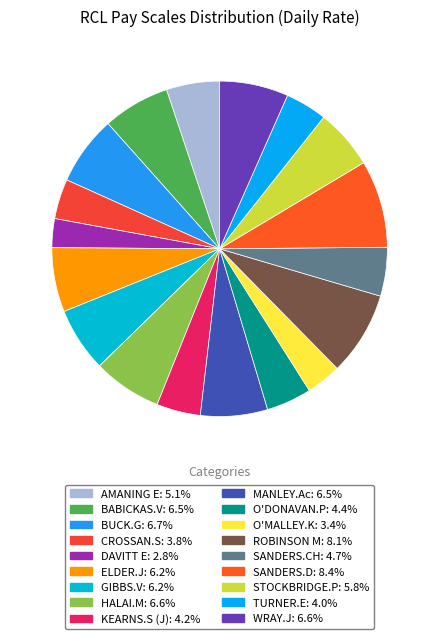

How many segments does this pie chart have?

18